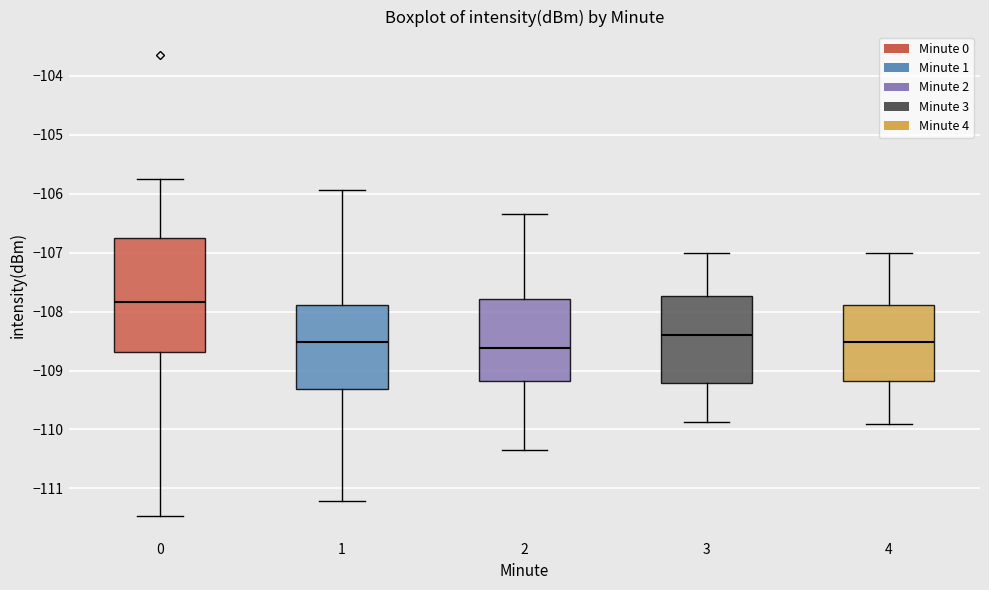

Where does the upper whisker of the box at x = 0 end on the y-axis? The values are not printed on the chart, so give them approximately, as read against the axis.

-105.7